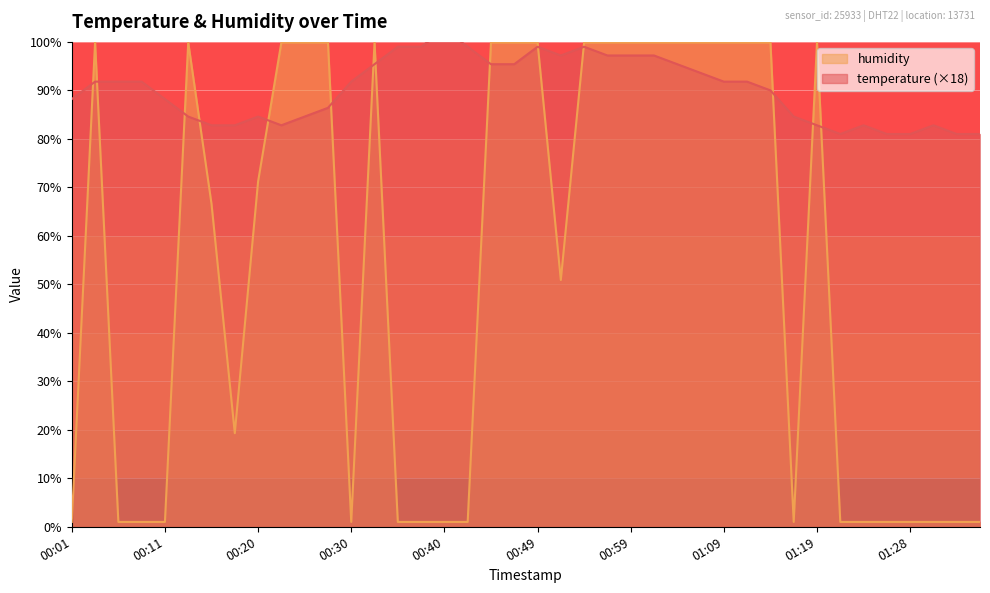

What is the value of the temperature point at the 24th from the left?

97.2